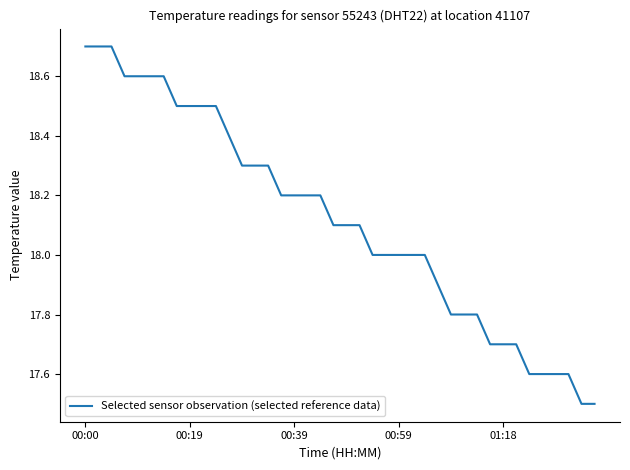

What is the maximum value shown in the chart?

18.7